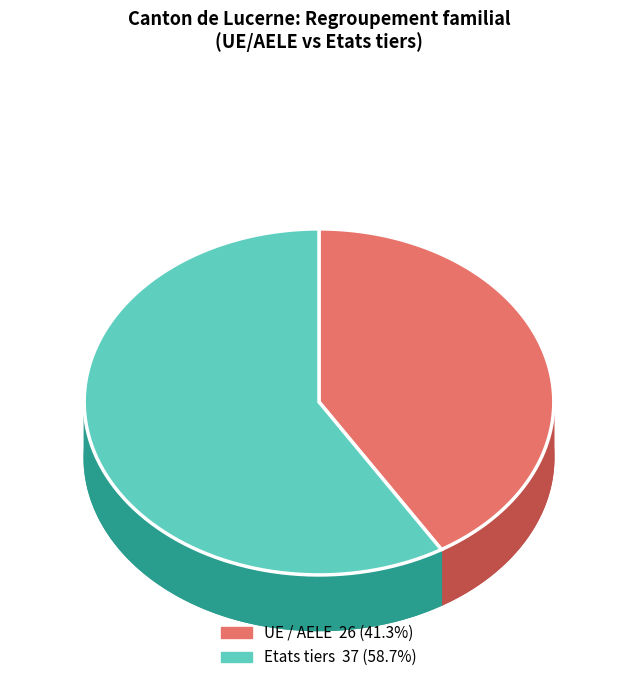

True or false: Etats tiers accounts for 45% of the total.

False